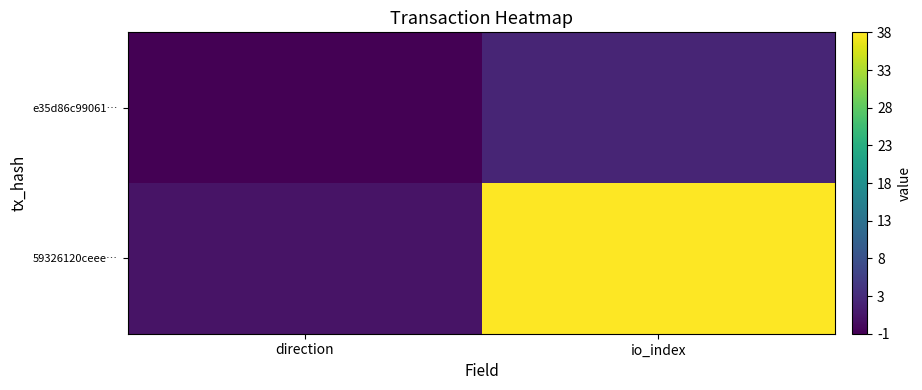

What is the spread (max minus min) of values at io_index?

35